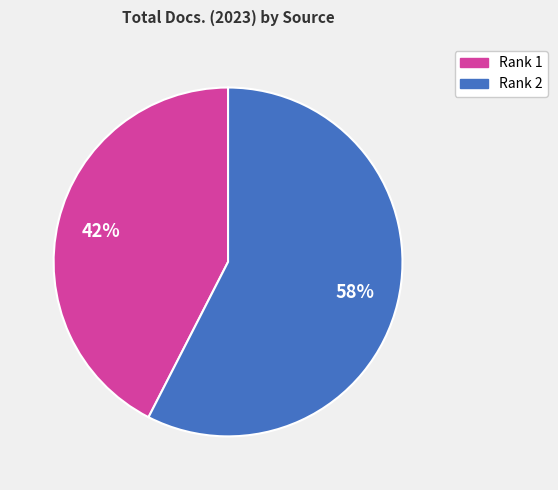

To the nearest percent, what is the average slice percentage?

50%